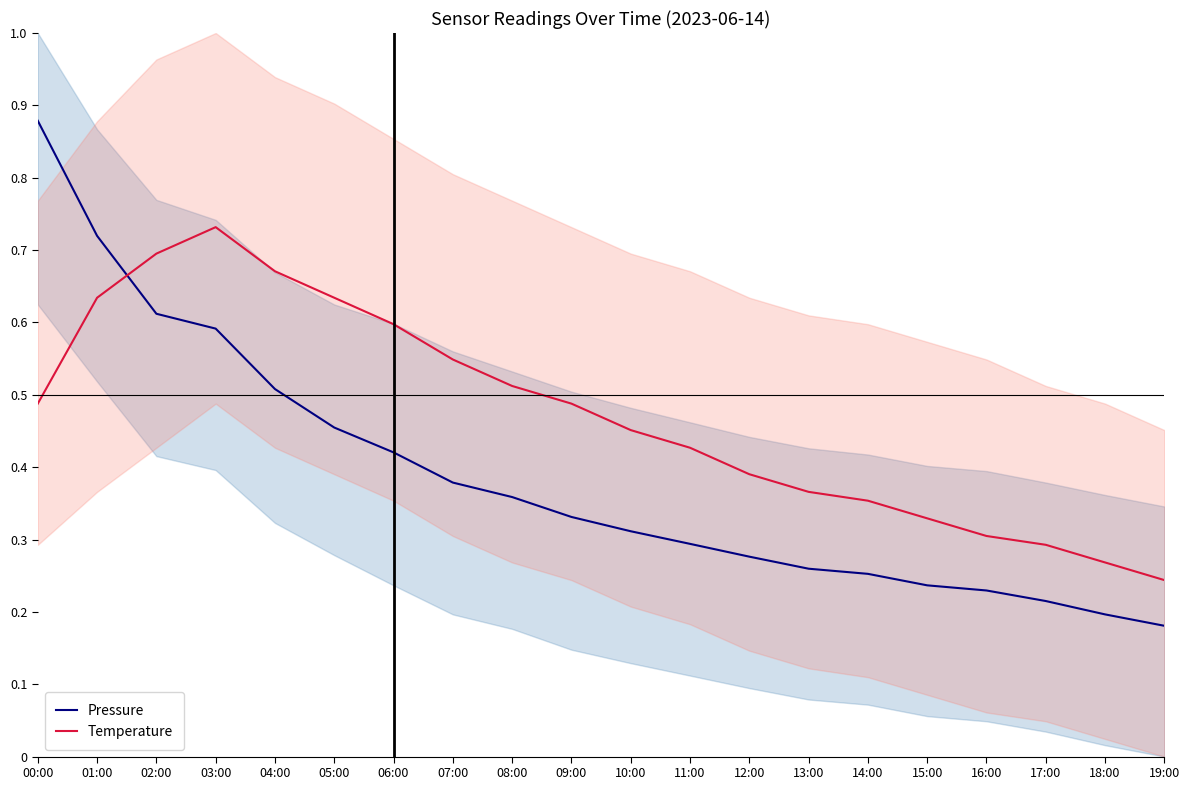

True or false: Pressure has a value of 1.0 at 02:00.

False